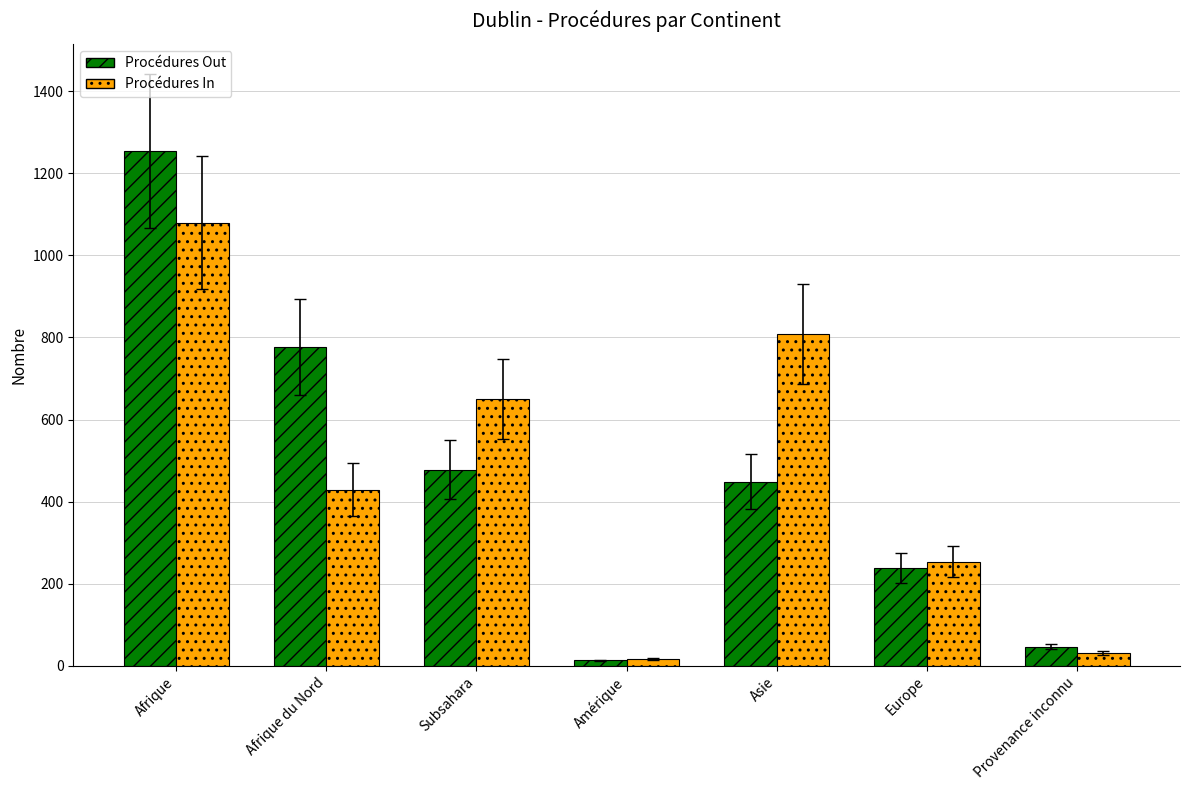

What are all the series names shown in the legend?

Procédures Out, Procédures In